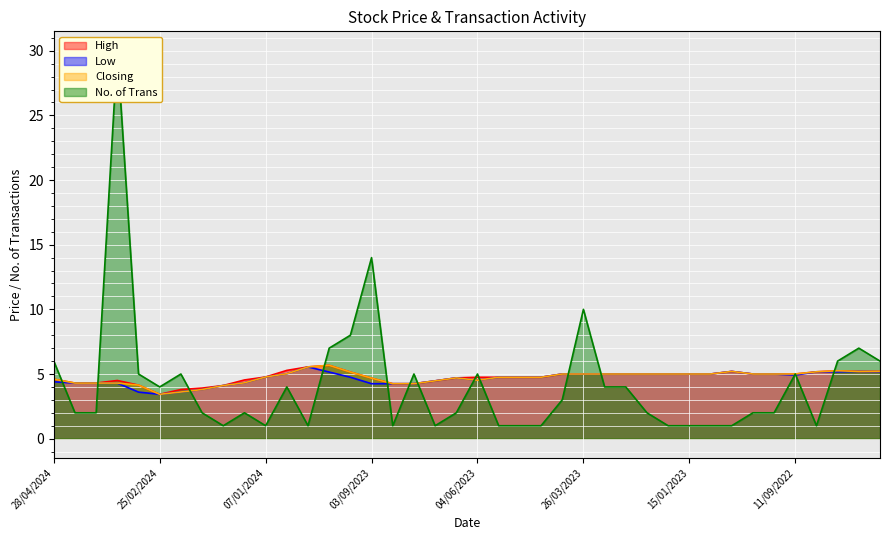

Where is the first local minimum for Low?

25/02/2024